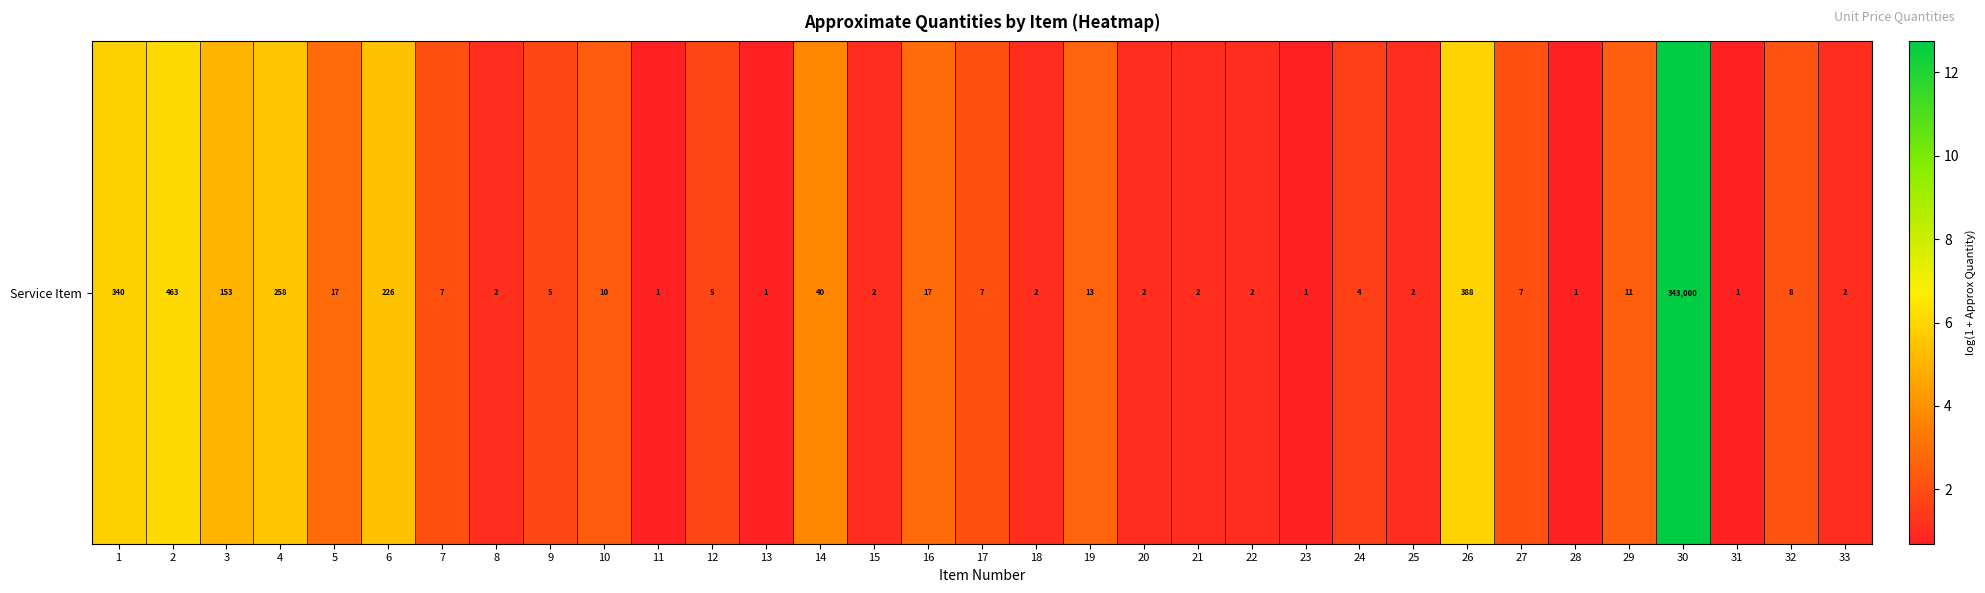

Rank the categories by value from lowest to highest.

11, 13, 23, 28, 31, 8, 15, 18, 20, 21, 22, 25, 33, 24, 9, 12, 7, 17, 27, 32, 10, 29, 19, 5, 16, 14, 3, 6, 4, 1, 26, 2, 30